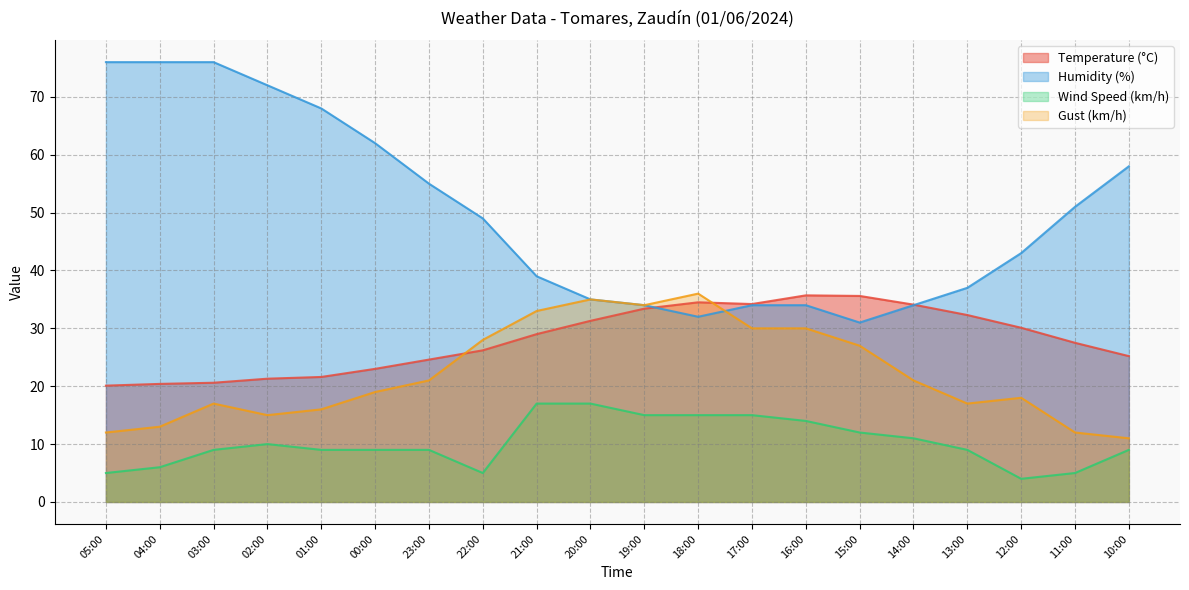

Does the chart have visible grid lines?

Yes